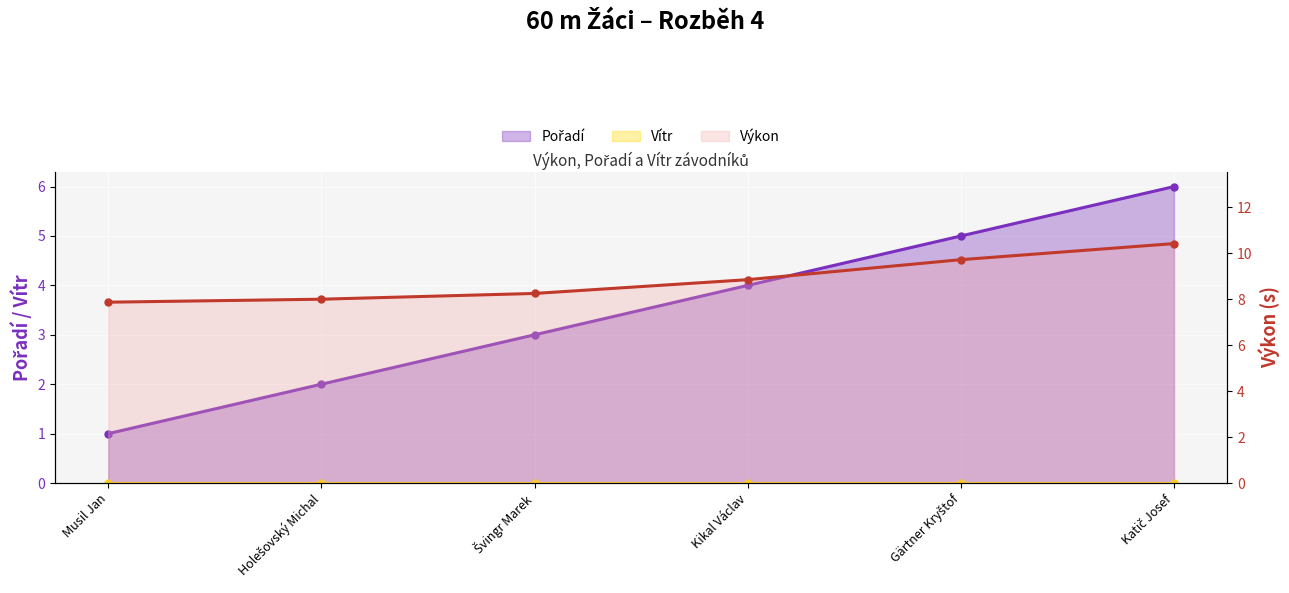

Where is Pořadí nearest to the value 3?

Švingr Marek